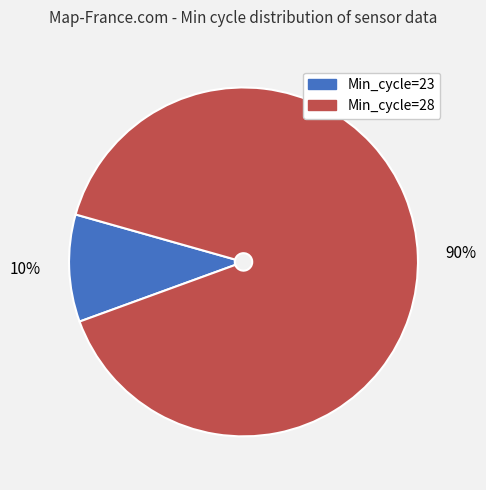

Rank the categories by value from highest to lowest.

Min_cycle=28, Min_cycle=23